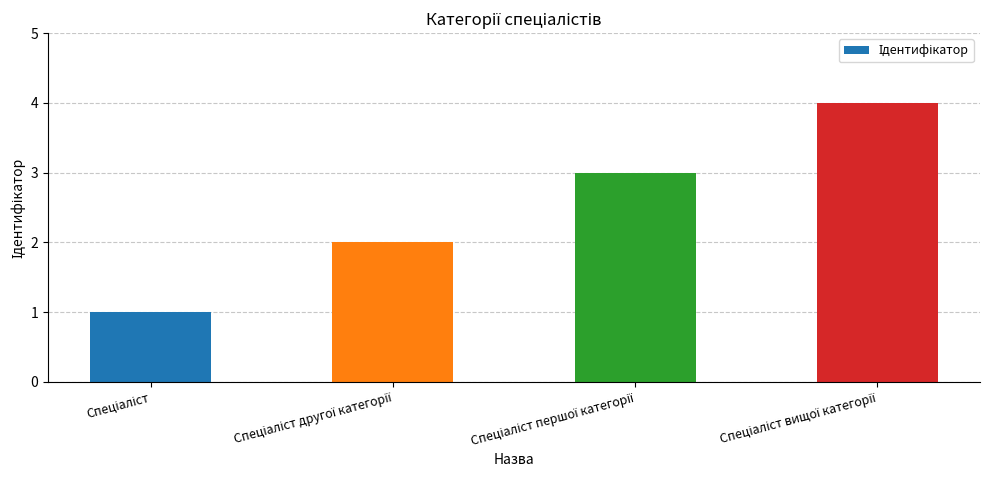

What is the greatest value displayed?

4